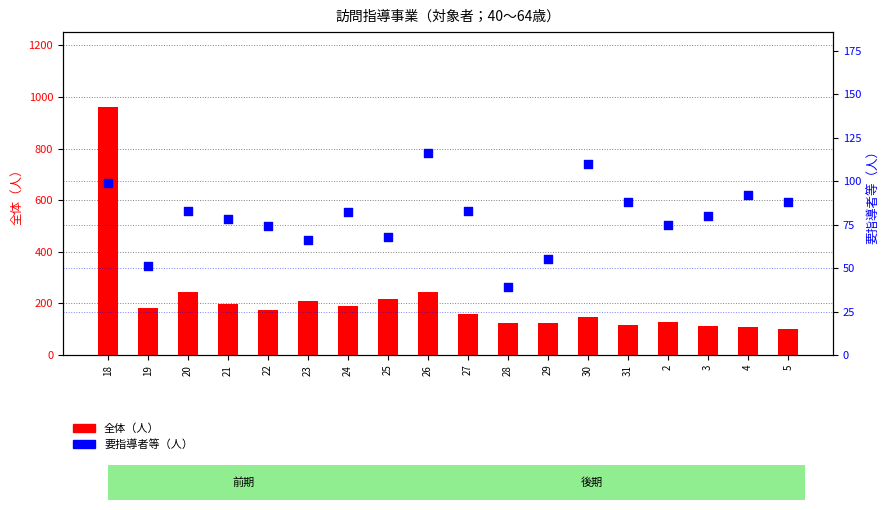

At which category is the sum across all series the highest?

18